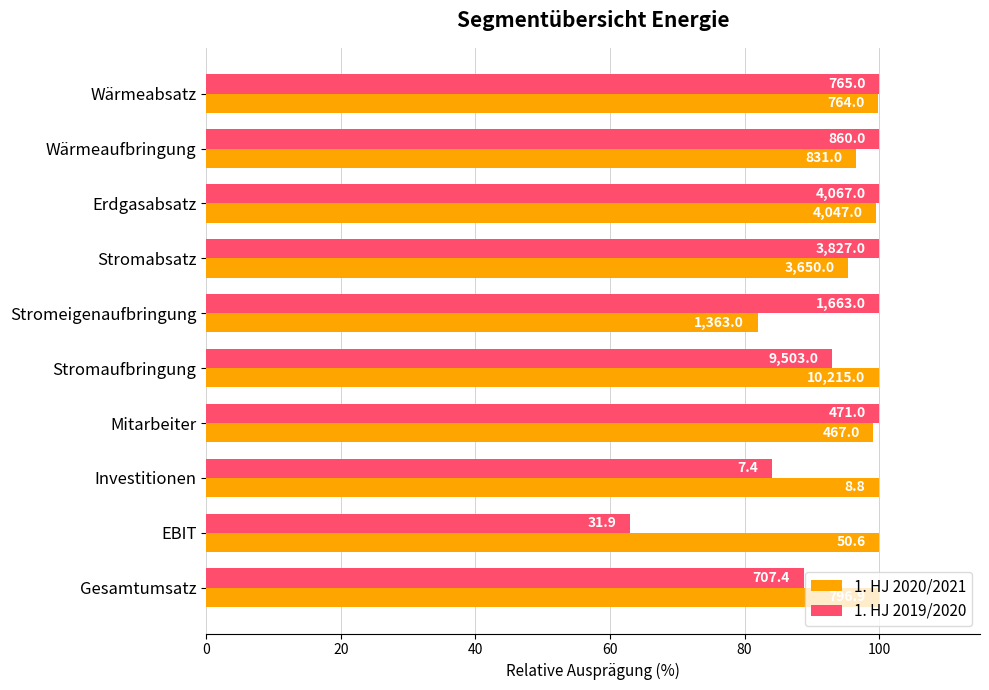

What is the lowest value of the 1. HJ 2020/2021 series?

82.0